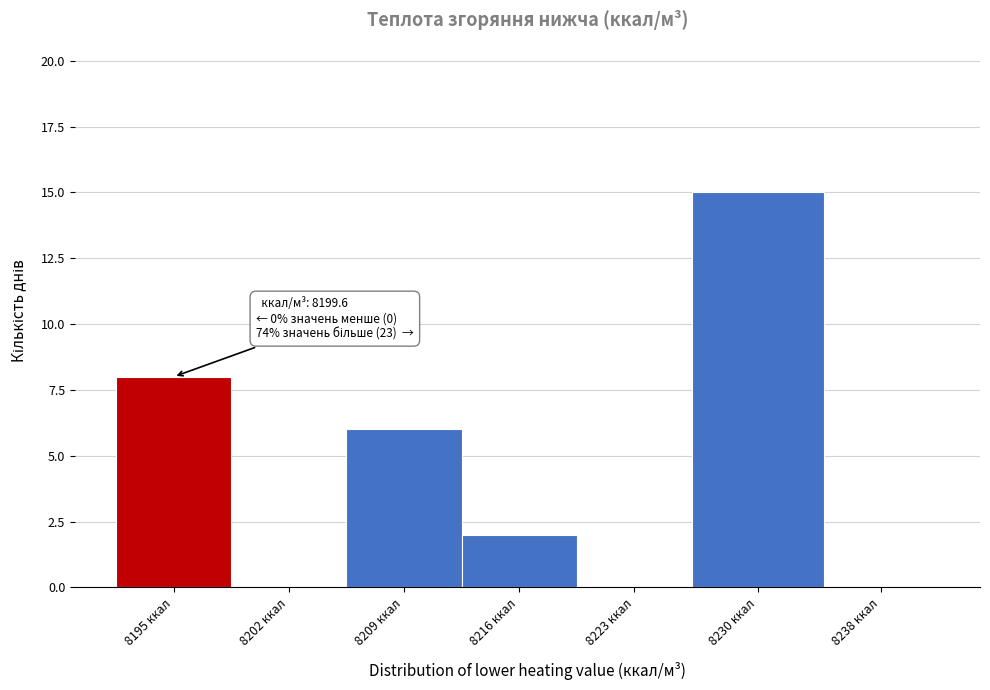

Reading left to right, what are all the values shown in this chart?

8195 ккал=8	8202 ккал=0	8209 ккал=6	8216 ккал=2	8223 ккал=0	8230 ккал=15	8238 ккал=0